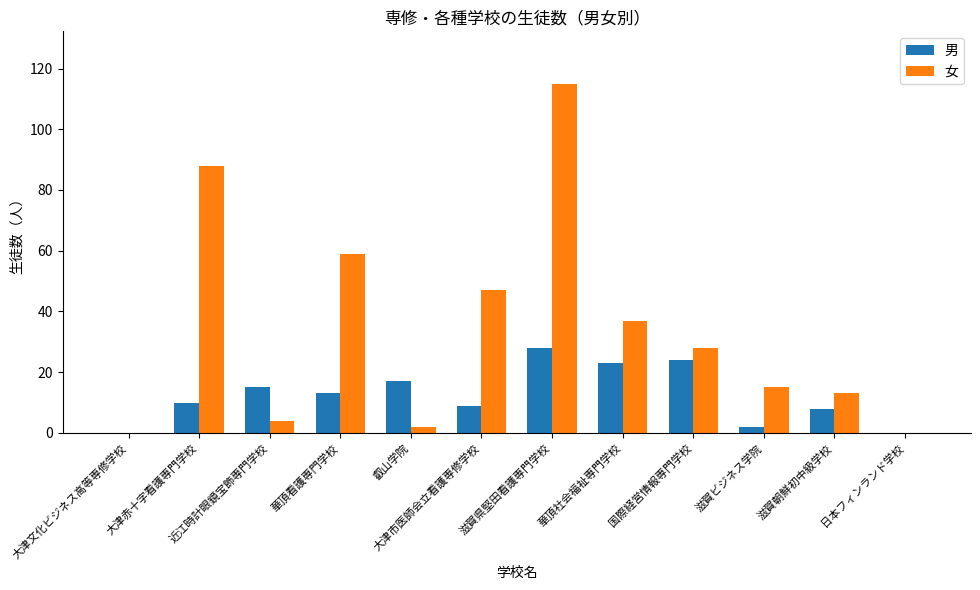

What is the highest value of the 女 series?

115